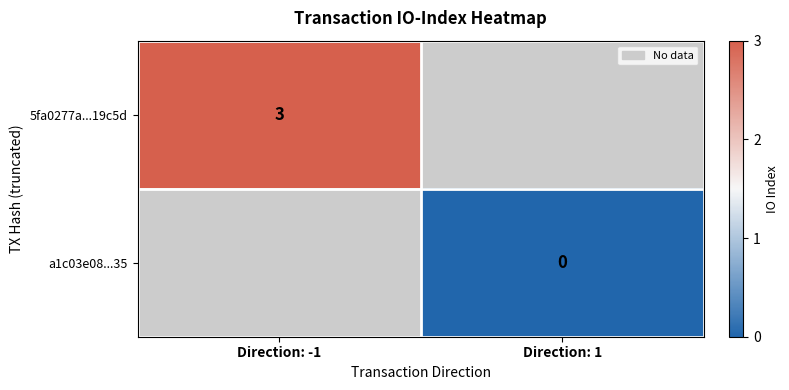

The 5fa0277a...19c5d series shows 5 at Direction: -1. True or false?

False